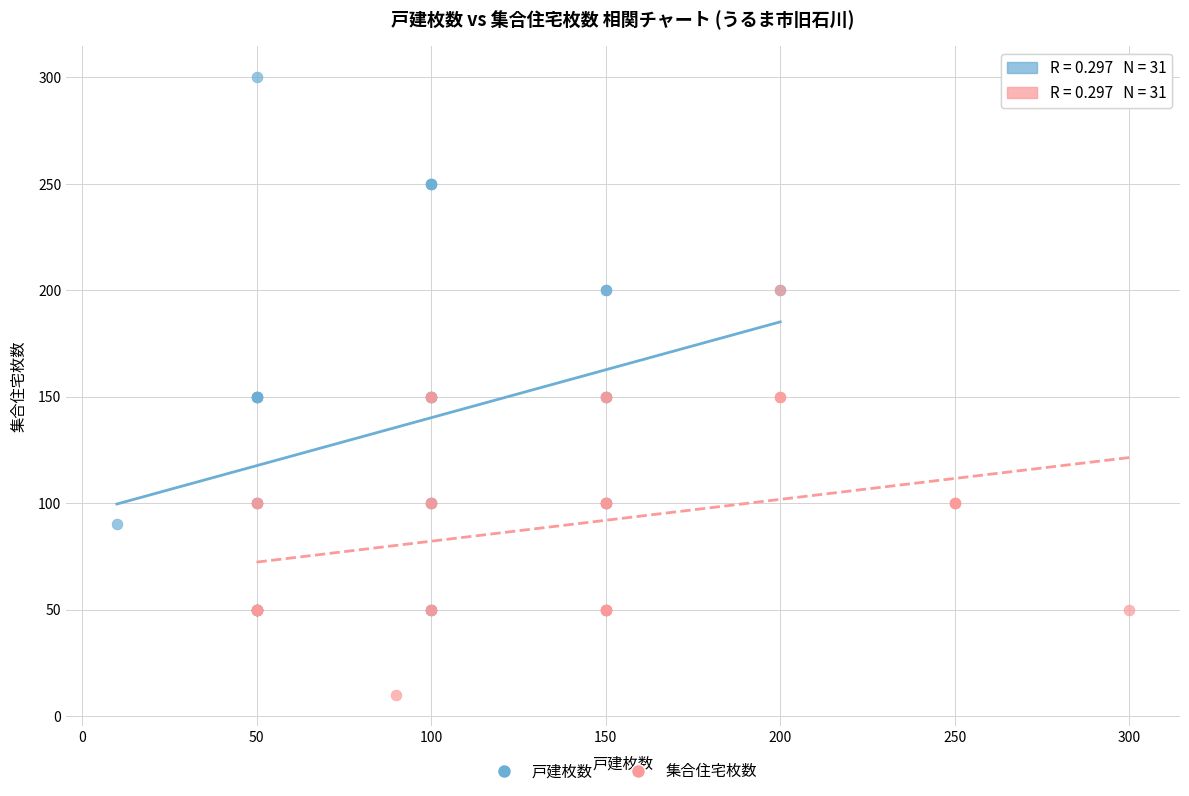

Which series has the largest Y range (max minus min)?

戸建枚数